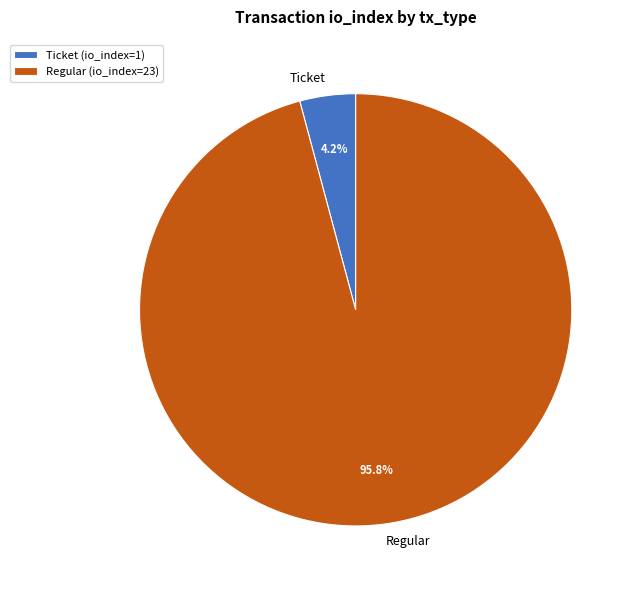

How many slices are in this pie chart?

2